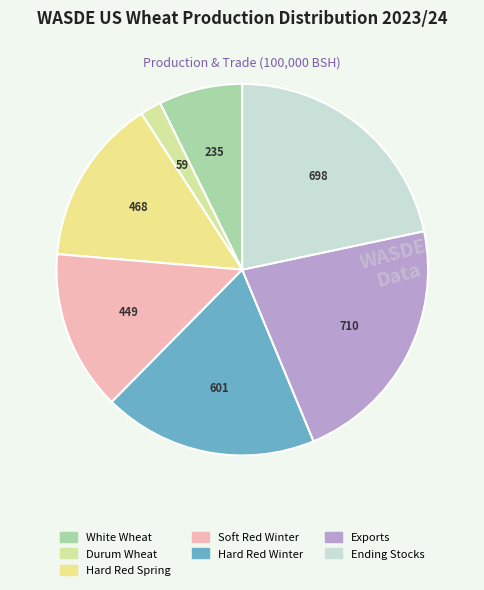

How many slices are in this pie chart?

7